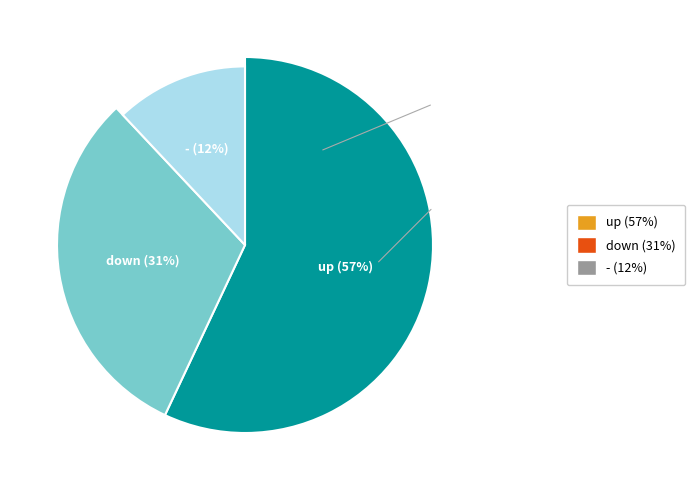

Rank the categories by value from highest to lowest.

up, down, -